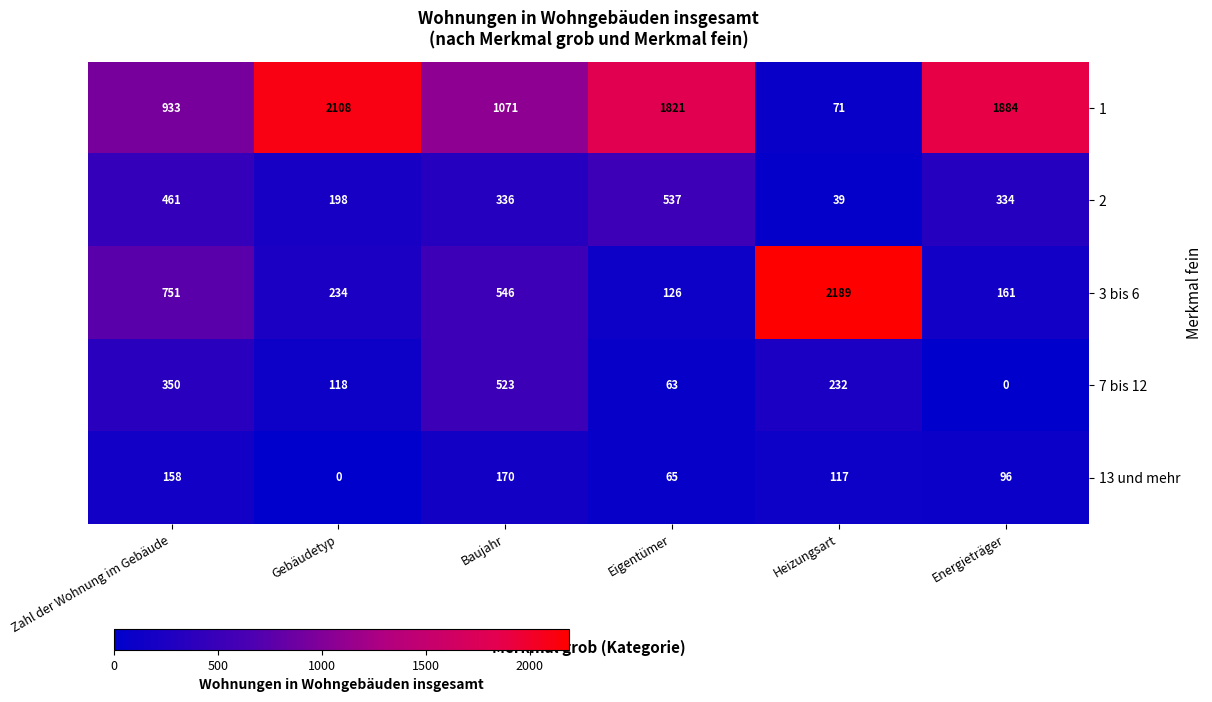

Which series has the largest total across all categories?

1